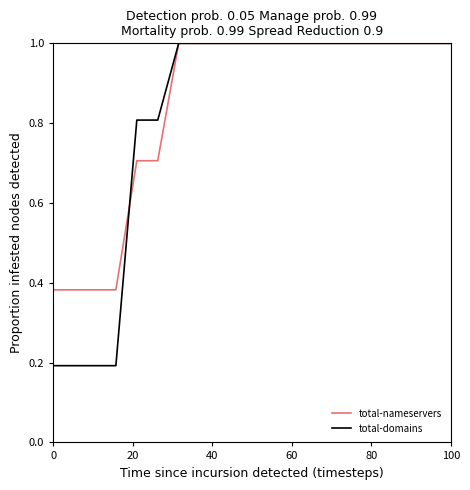

Which series has the largest range (max minus min)?

total-domains